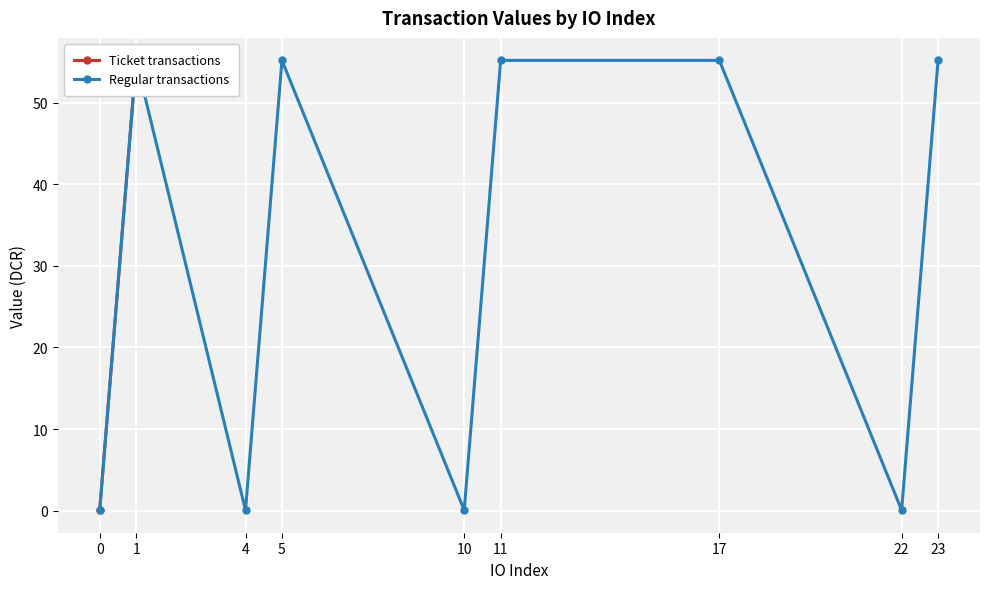

What is the value of the Ticket (value) point at the 10th from the left?

0.1